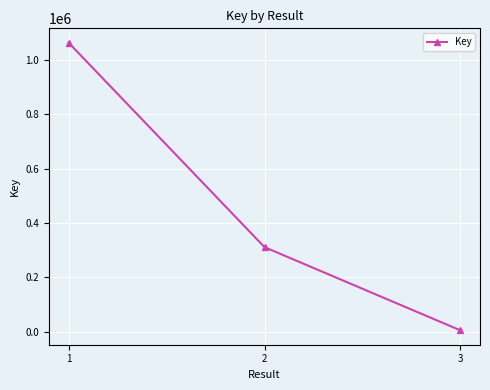

Is it true that the value at 1 is 1723977?

False